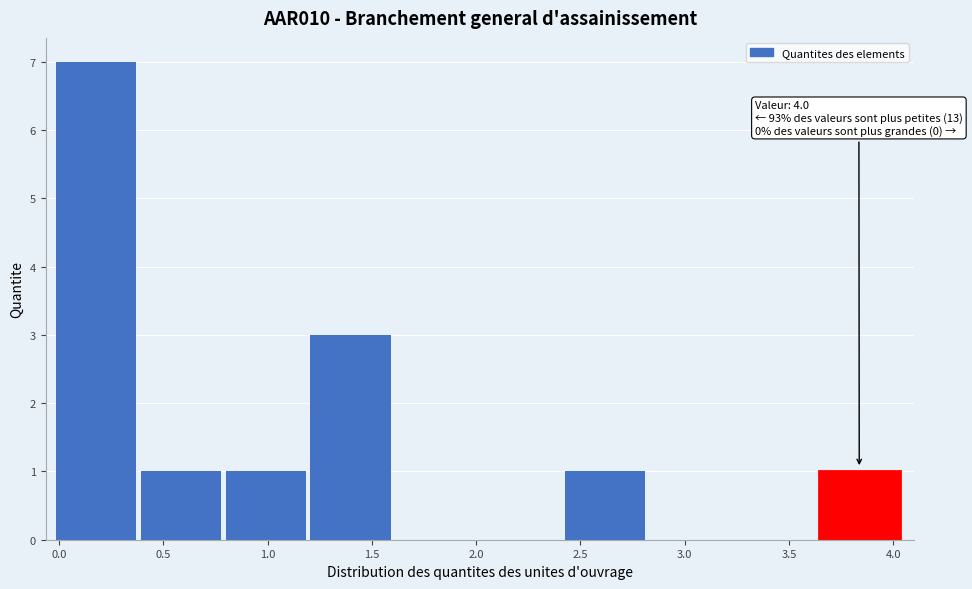

Over which range of the x-axis is the bar tallest?

0.00 to 0.40